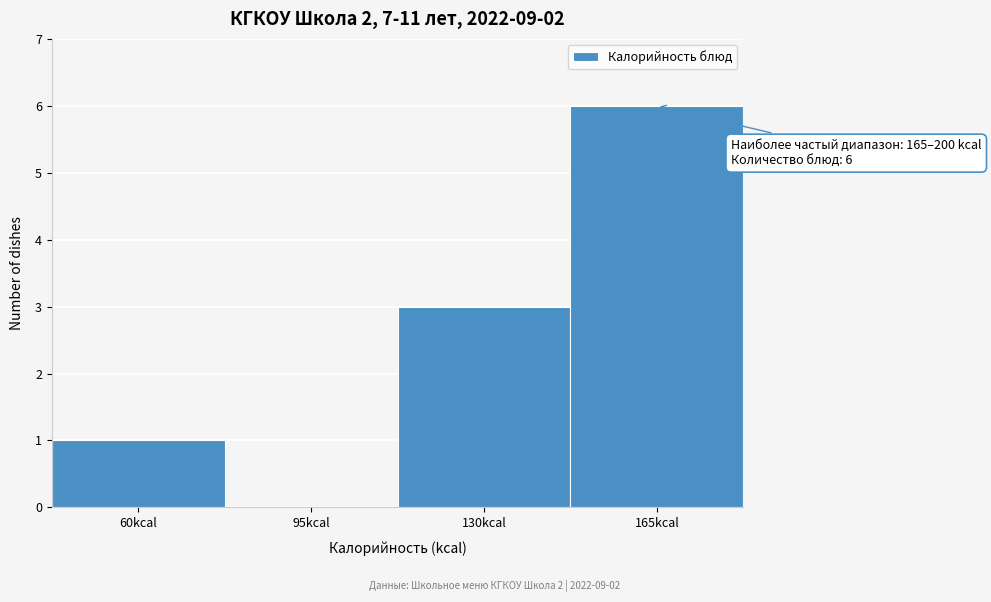

Reading left to right, what are all the values shown in this chart?

60kcal=1	95kcal=0	130kcal=3	165kcal=6